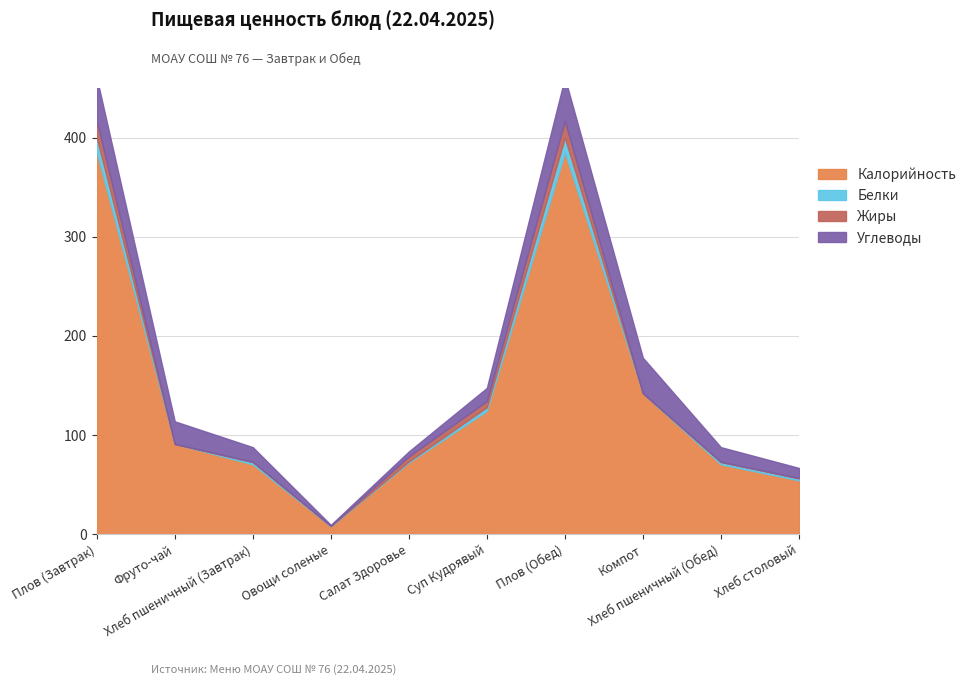

What position from the right is Хлеб столовый?

1